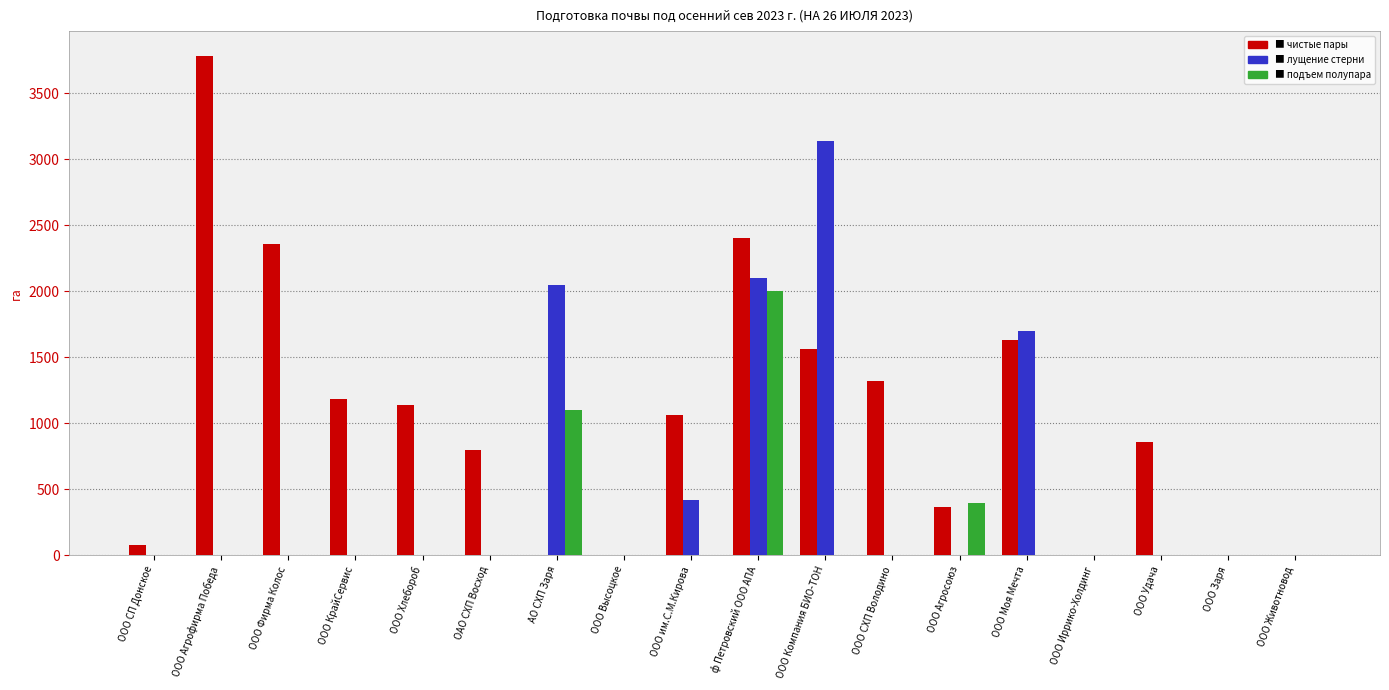

At which category is the sum across all series the highest?

ф Петровский ООО АПА